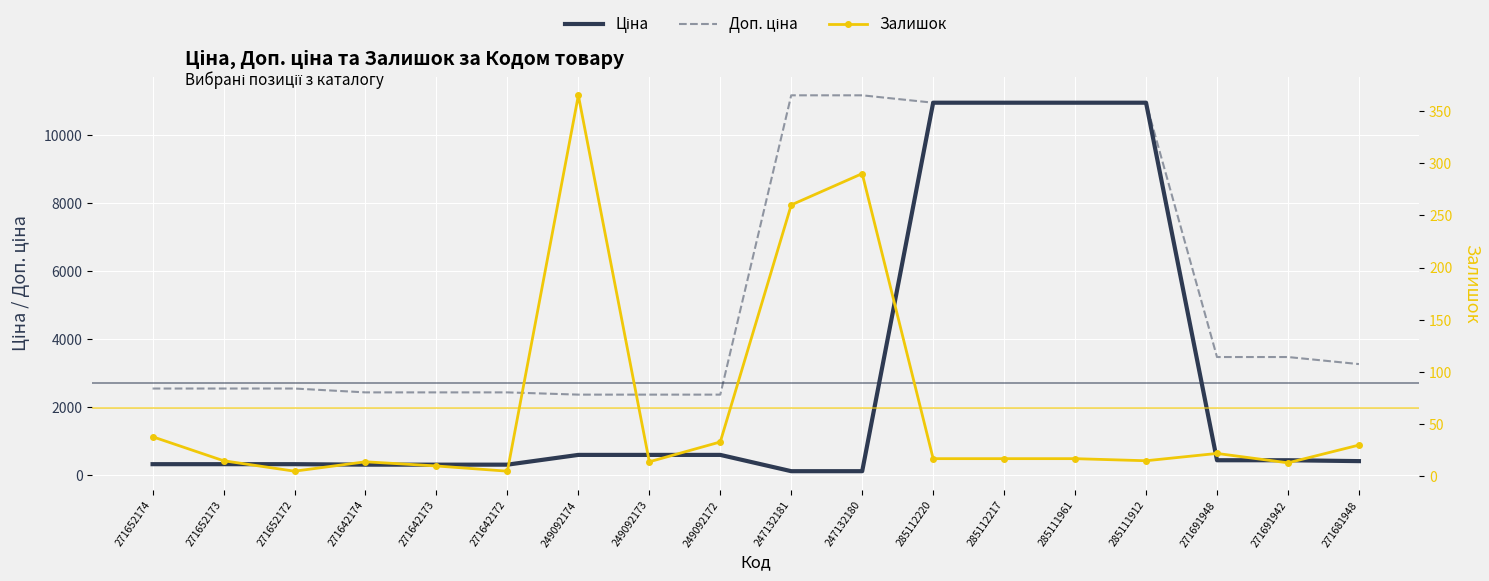

List the series in order of their overall mean, highest first.

Доп. ціна, Ціна, Залишок